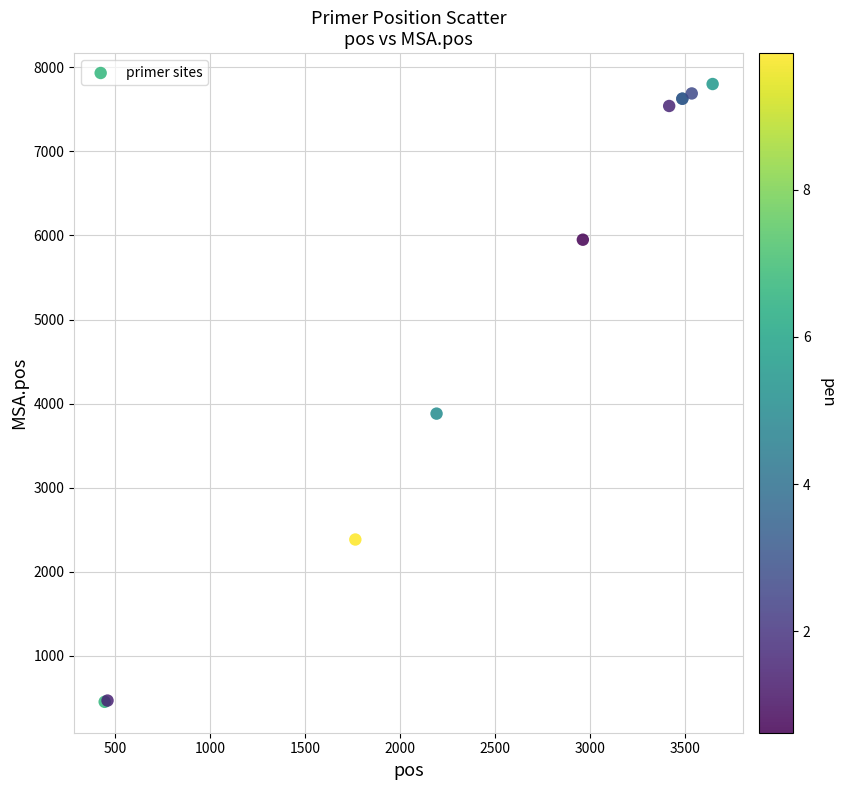

What Y value in the scatter plot is closest to 4128?

3882